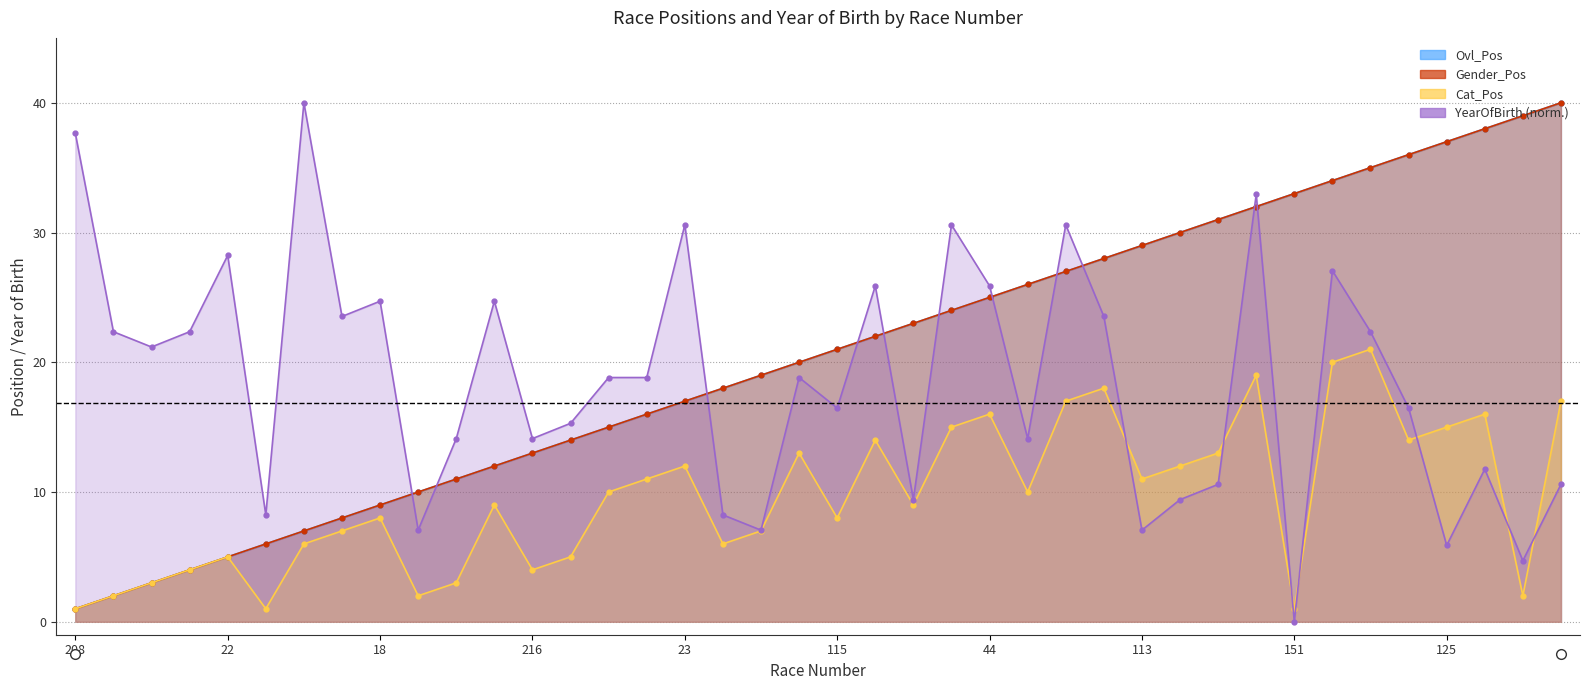

What is the difference between the maximum and minimum values in the Ovl_Pos series?

39.0